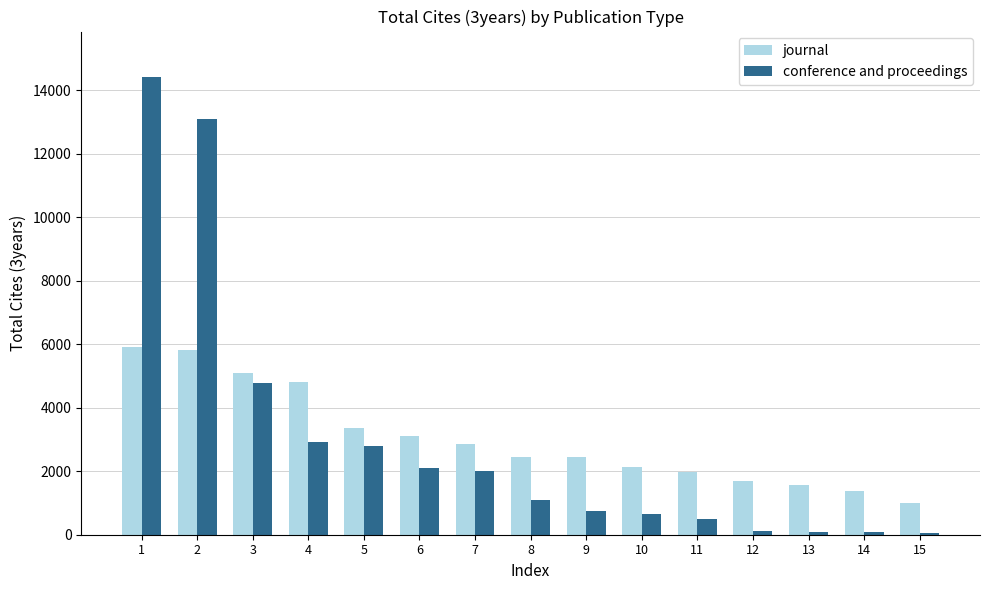

Is the value of journal at 8 greater than the value of conference and proceedings at 12?

Yes